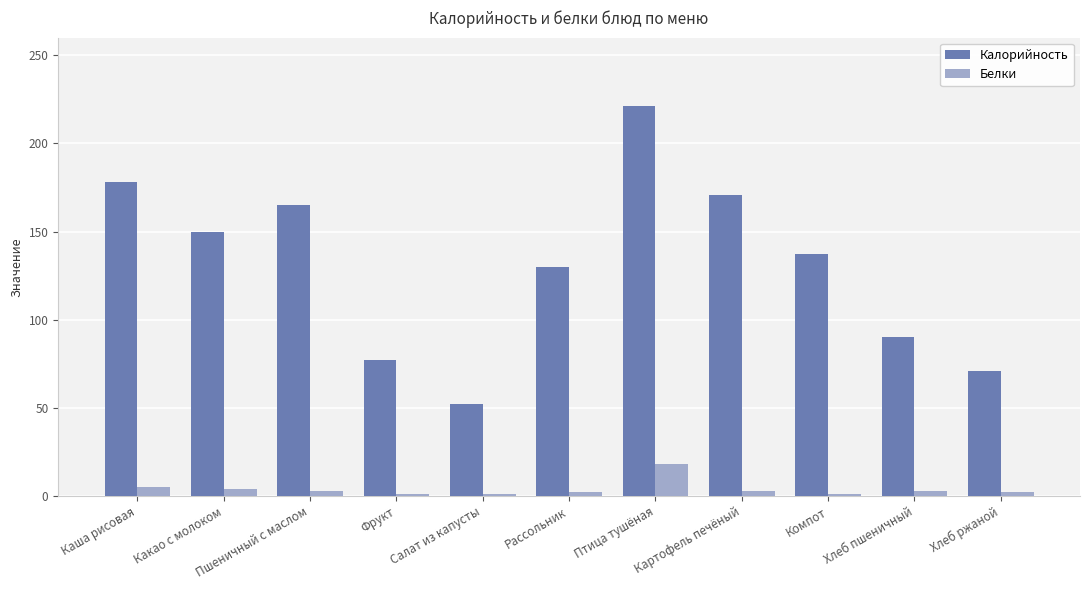

What is the total value across all series at Компот?

138